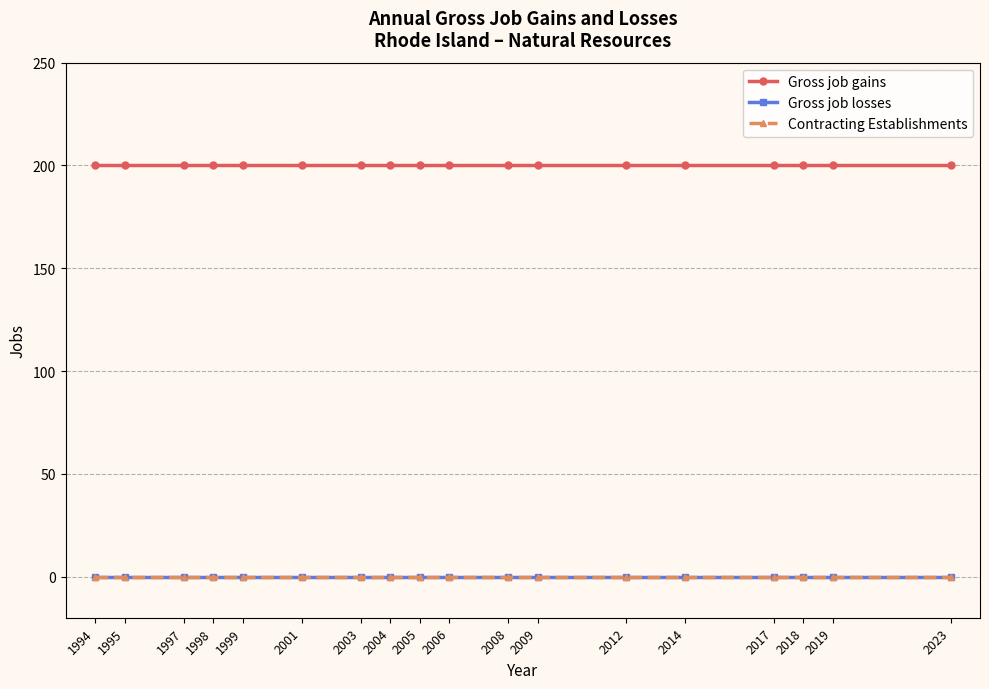

True or false: Contracting Establishments has more than 0 interior local peaks.

False